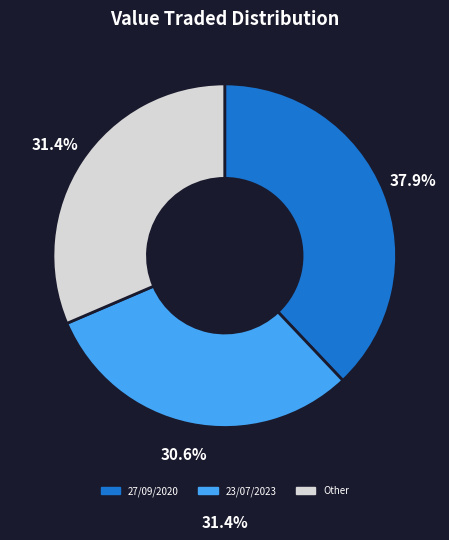

Does any single category account for the majority?

No